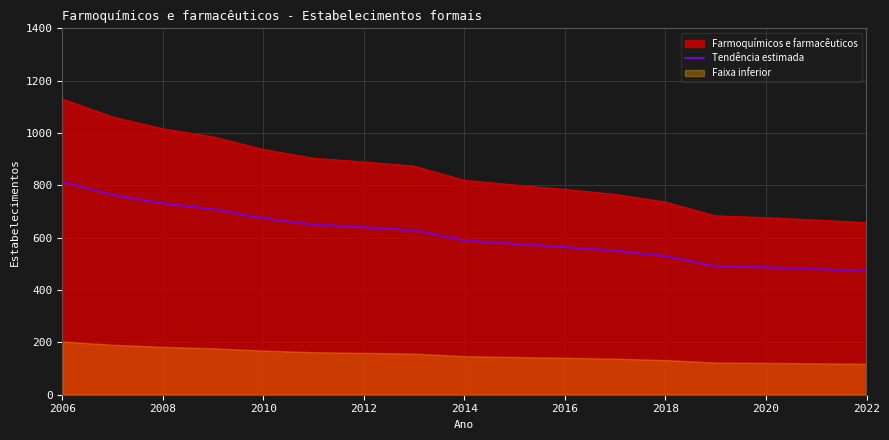

What is the highest value of the Farmoquímicos e farmacêuticos series?

1130.0